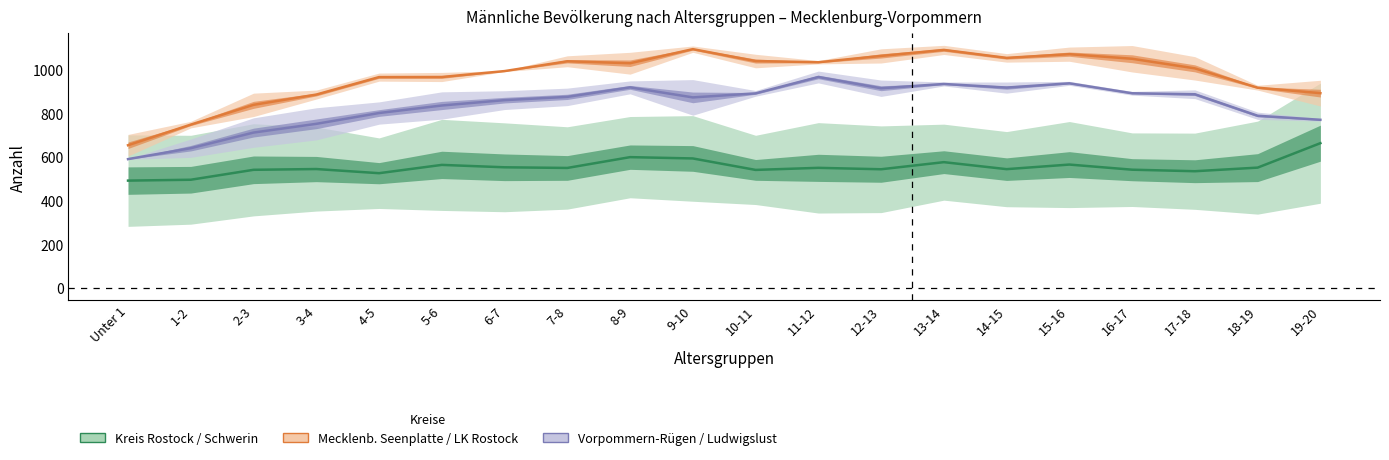

Is it true that Vorpommern-Rügen / Ludwigslust equals 966.0 at 11-12?

True